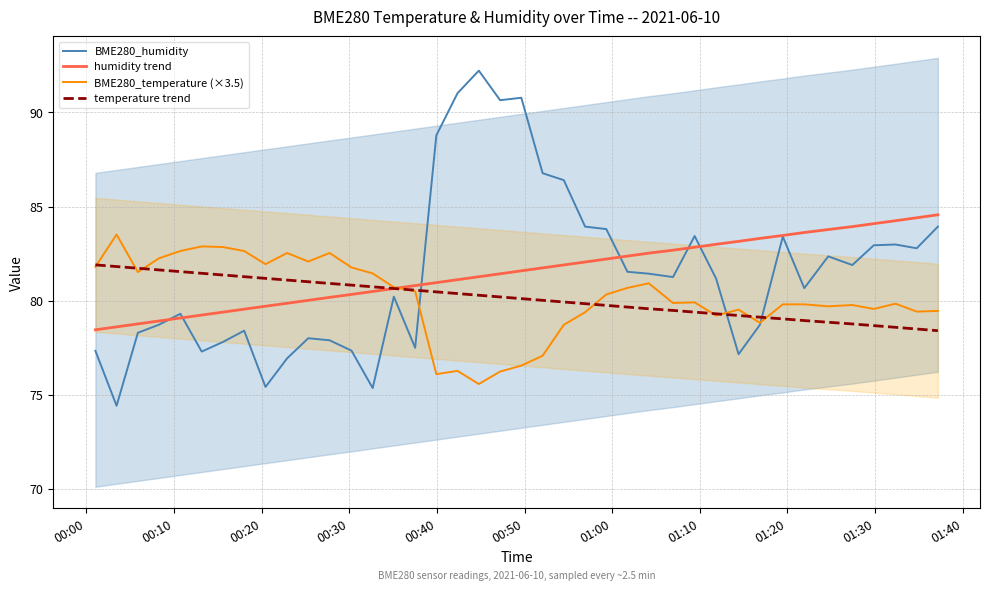

At how many categories does at least one series exceed 78?

40